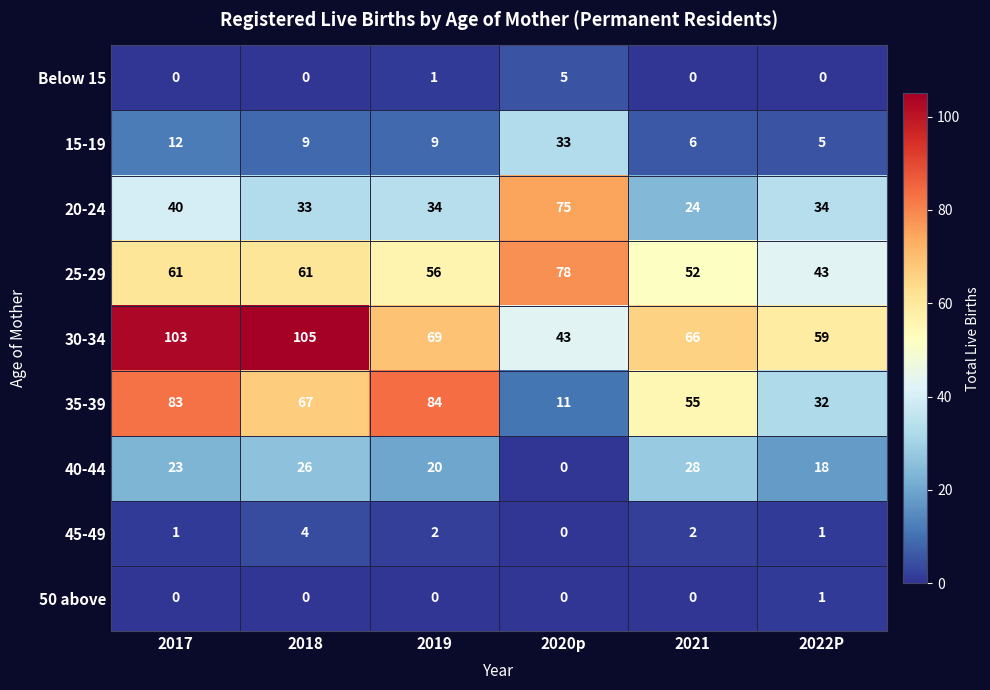

How many 45-49 values are between 1 and 2?

4